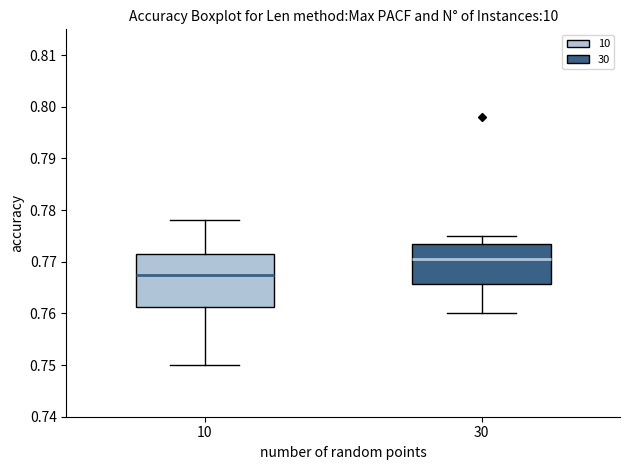

Which box has the highest median line?

30